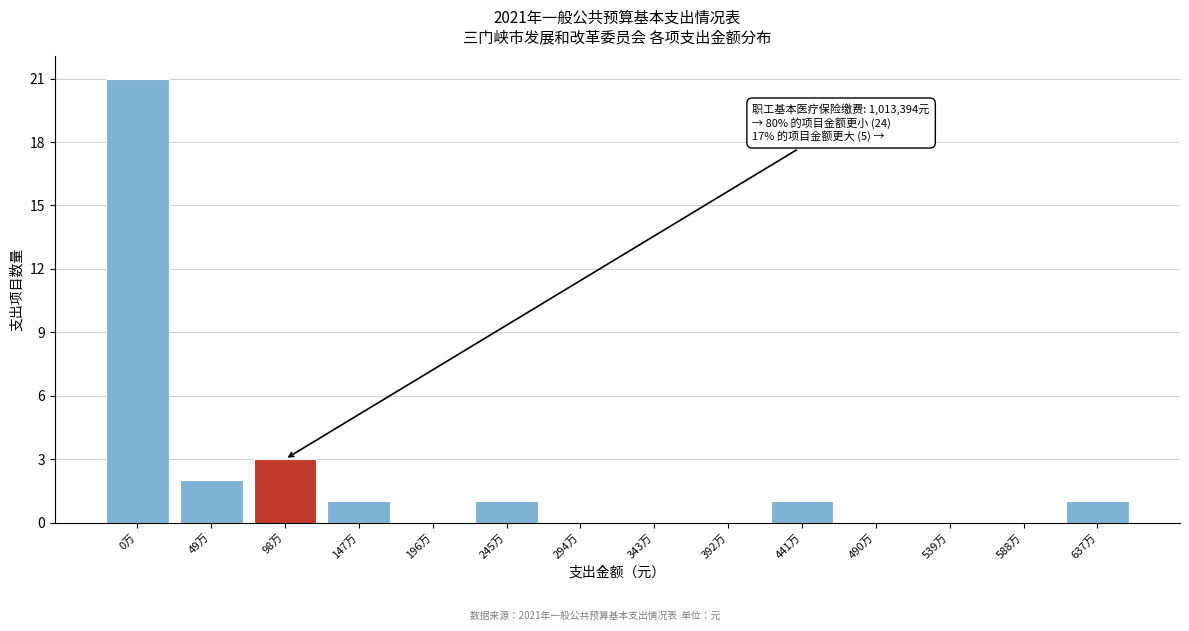

Reading right to left, list all the values displayed in this chart.

637万=1	588万=0	539万=0	490万=0	441万=1	392万=0	343万=0	294万=0	245万=1	196万=0	147万=1	98万=3	49万=2	0万=21